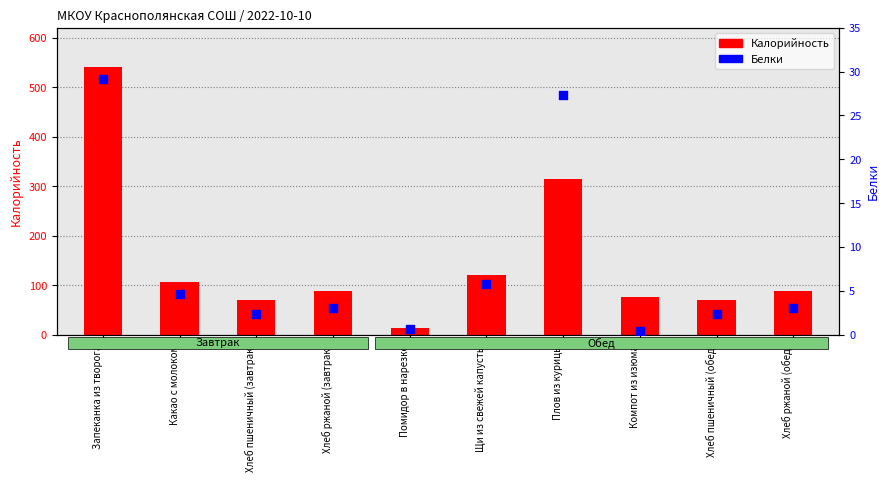

Which series contains the highest Y value?

Калорийность